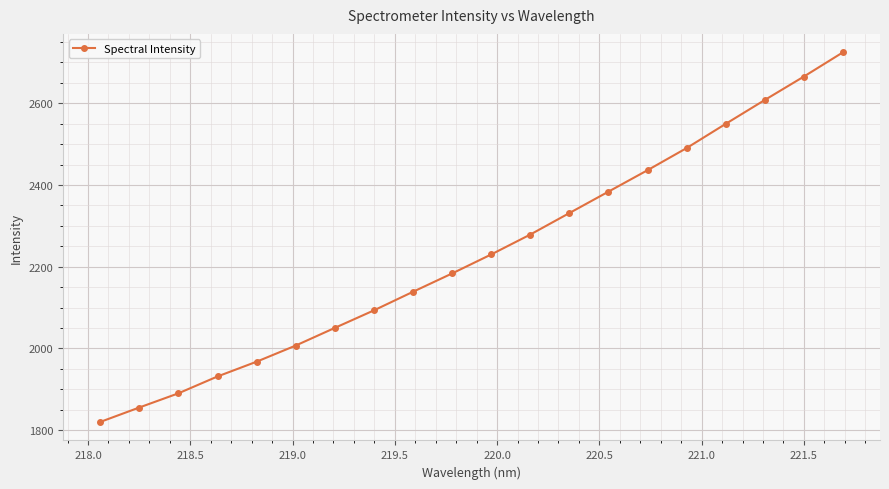

What is the value of the 15th point from the left?

2436.1